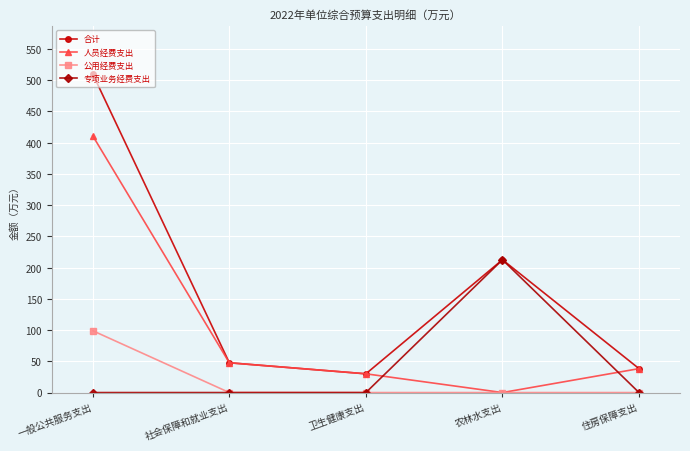

How many data points in 人员经费支出 are above 38?

3